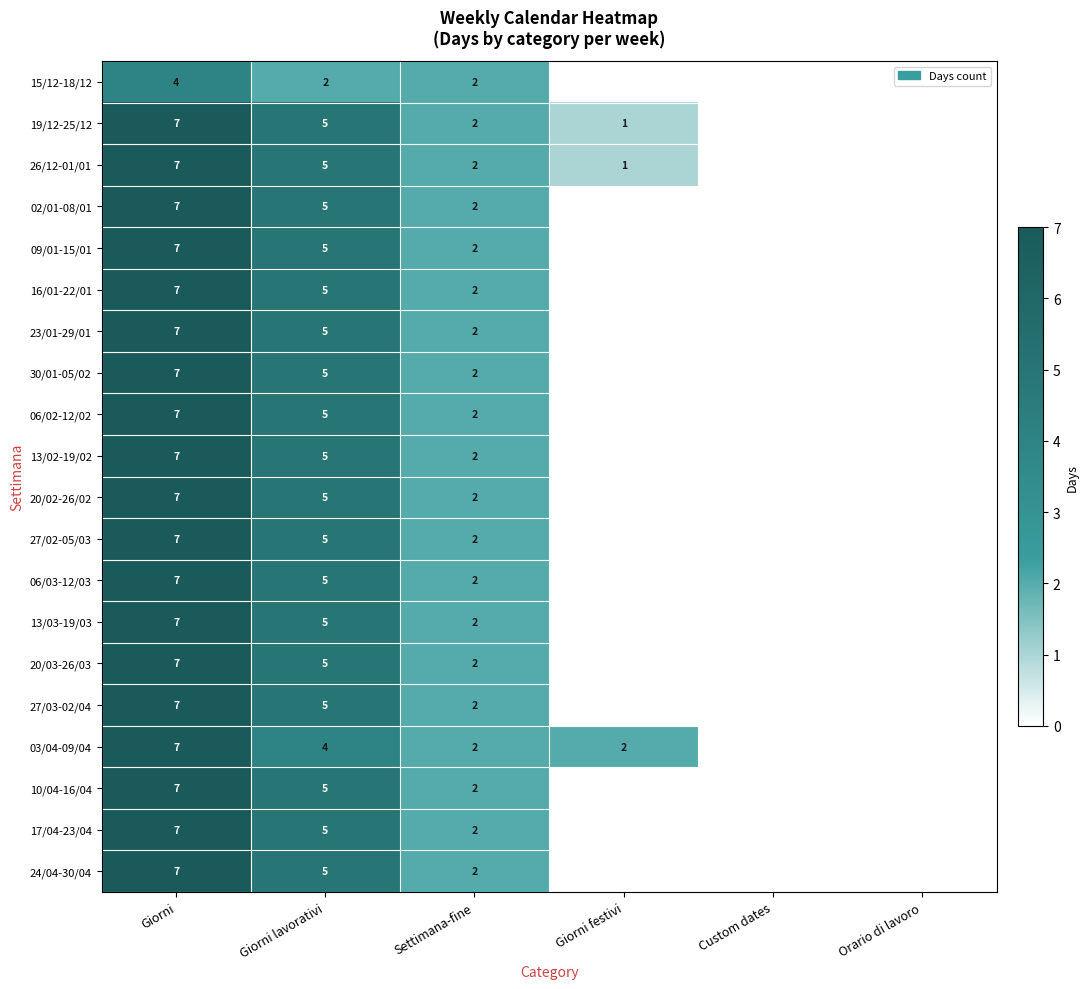

True or false: 10/04-16/04 has a value of 5 at Giorni lavorativi.

True